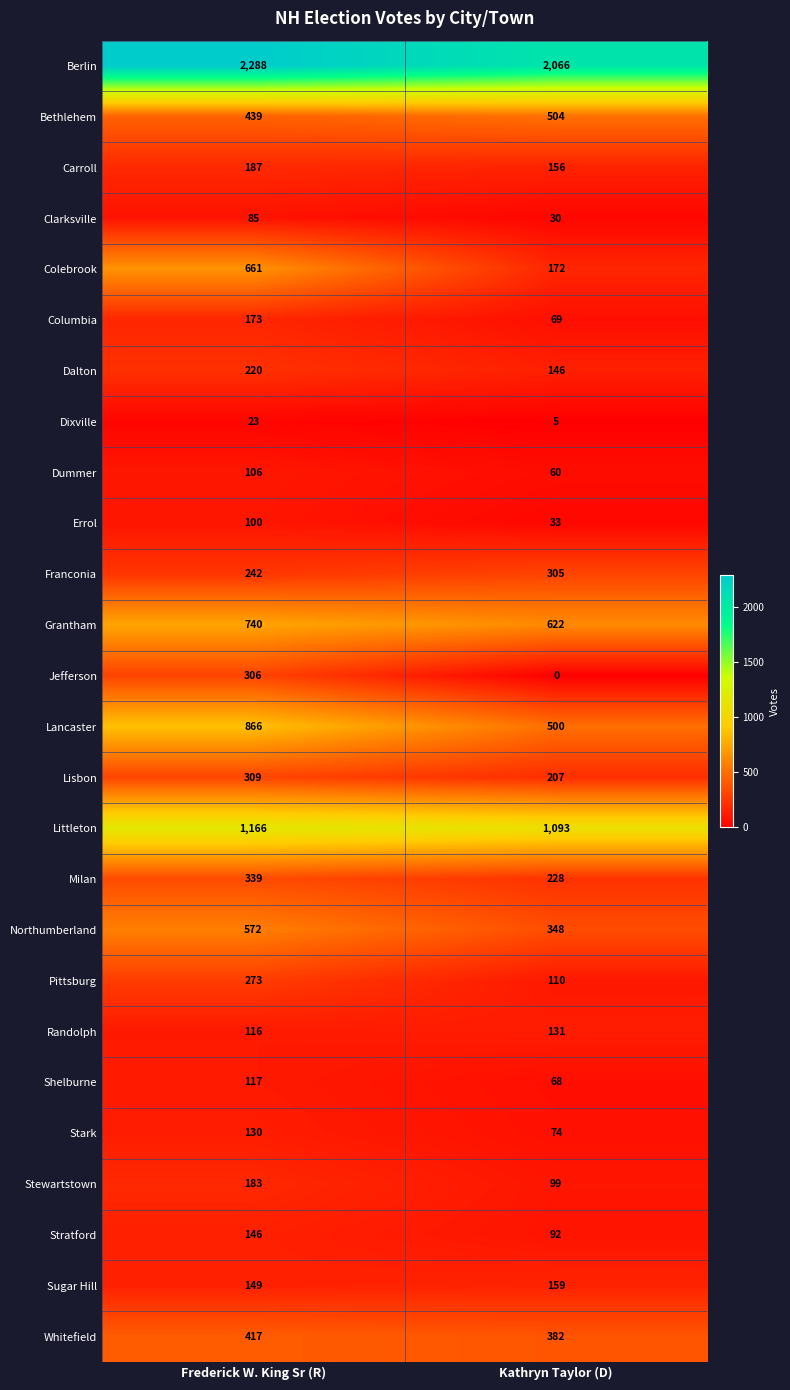

What value does the Littleton series have at Frederick W. King Sr (R), to the nearest 5?

1165